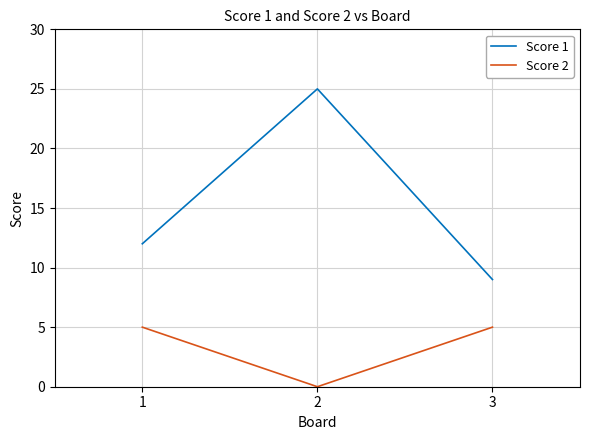

At which label is Score 1 closest to 17?

1